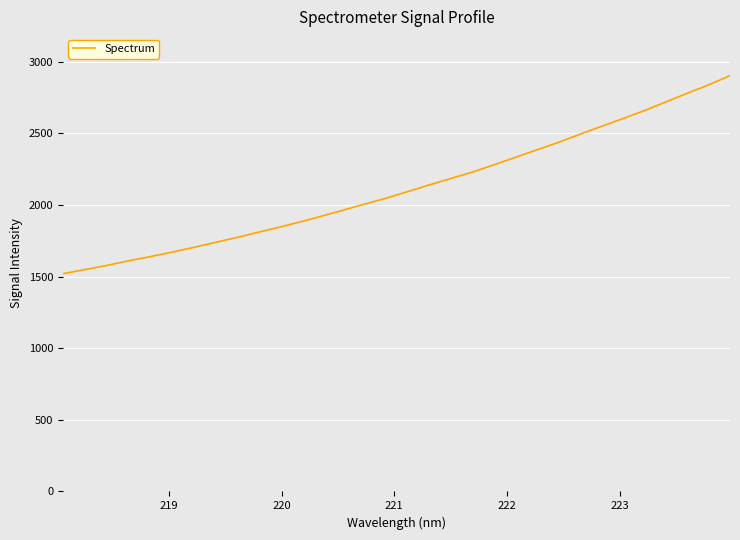

What is the smallest value displayed?

1519.4